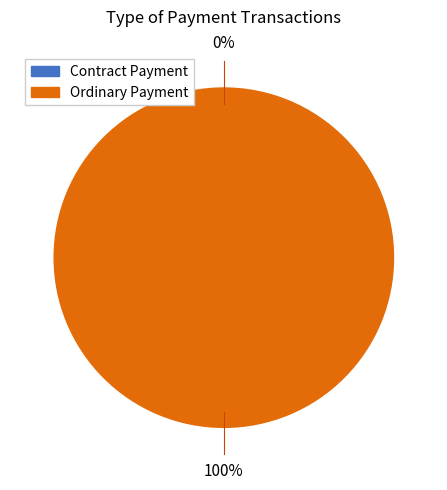

What is the smallest slice in the pie chart?

Contract Payment